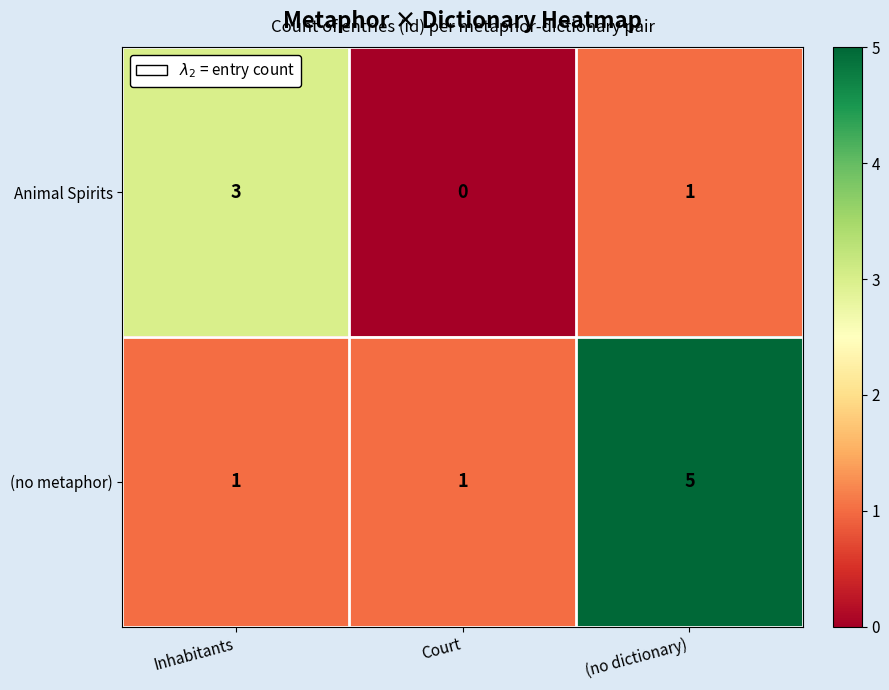

The Animal Spirits series shows 4 at Inhabitants. True or false?

False